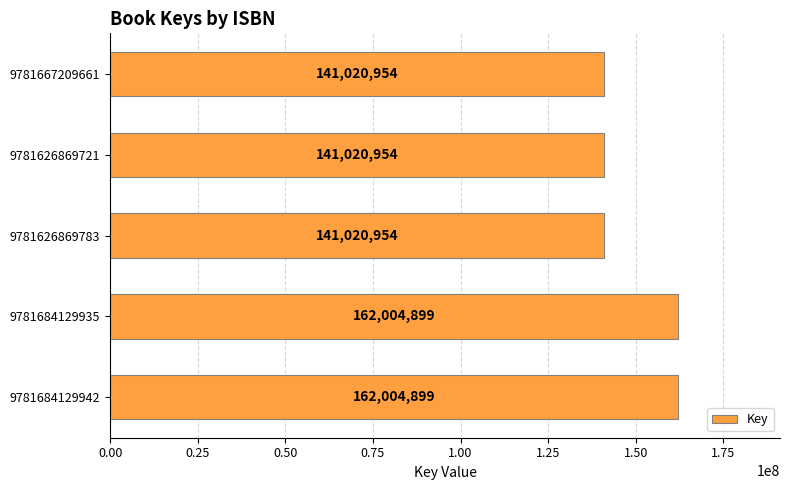

True or false: the data shows 208606530 at 9781626869783.

False